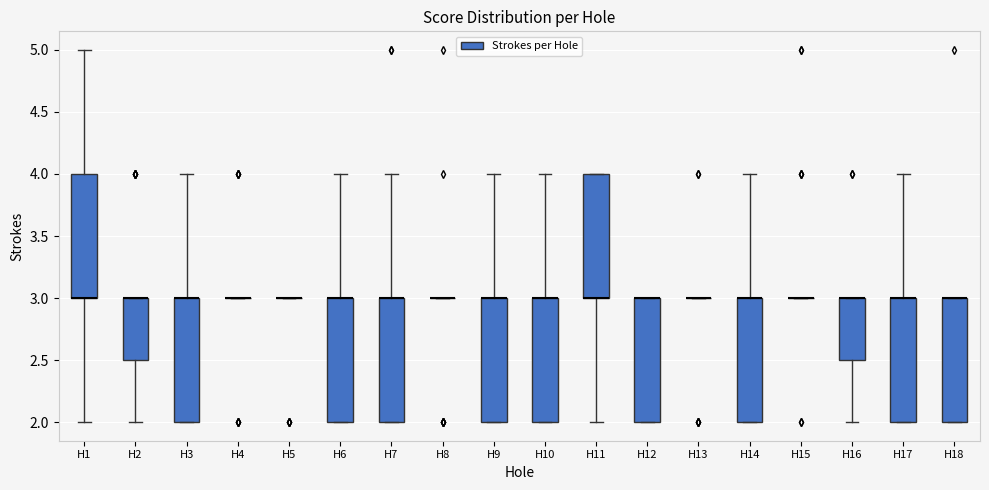

Reading left to right, read every box against the y-axis: the position of its median line, the range the box covers, and the ends of its whiskers. The values are not printed on the chart, so give them approximately, as read against the axis.

H1: median 3.0 (drawn on the box's lower edge), box 3.0 to 4.0, whiskers 2.0 to 5.0
H2: median 3.0 (drawn on the box's upper edge), box 2.5 to 3.0, whiskers 2.0 to 3.0
H3: median 3.0 (drawn on the box's upper edge), box 2.0 to 3.0, whiskers 2.0 to 4.0
H4: box collapsed to a line at 3.0, whiskers 3.0 to 3.0
H5: box collapsed to a line at 3.0, whiskers 3.0 to 3.0
H6: median 3.0 (drawn on the box's upper edge), box 2.0 to 3.0, whiskers 2.0 to 4.0
H7: median 3.0 (drawn on the box's upper edge), box 2.0 to 3.0, whiskers 2.0 to 4.0
H8: box collapsed to a line at 3.0, whiskers 3.0 to 3.0
H9: median 3.0 (drawn on the box's upper edge), box 2.0 to 3.0, whiskers 2.0 to 4.0
H10: median 3.0 (drawn on the box's upper edge), box 2.0 to 3.0, whiskers 2.0 to 4.0
H11: median 3.0 (drawn on the box's lower edge), box 3.0 to 4.0, whiskers 2.0 to 4.0
H12: median 3.0 (drawn on the box's upper edge), box 2.0 to 3.0, whiskers 2.0 to 3.0
H13: box collapsed to a line at 3.0, whiskers 3.0 to 3.0
H14: median 3.0 (drawn on the box's upper edge), box 2.0 to 3.0, whiskers 2.0 to 4.0
H15: box collapsed to a line at 3.0, whiskers 3.0 to 3.0
H16: median 3.0 (drawn on the box's upper edge), box 2.5 to 3.0, whiskers 2.0 to 3.0
H17: median 3.0 (drawn on the box's upper edge), box 2.0 to 3.0, whiskers 2.0 to 4.0
H18: median 3.0 (drawn on the box's upper edge), box 2.0 to 3.0, whiskers 2.0 to 3.0